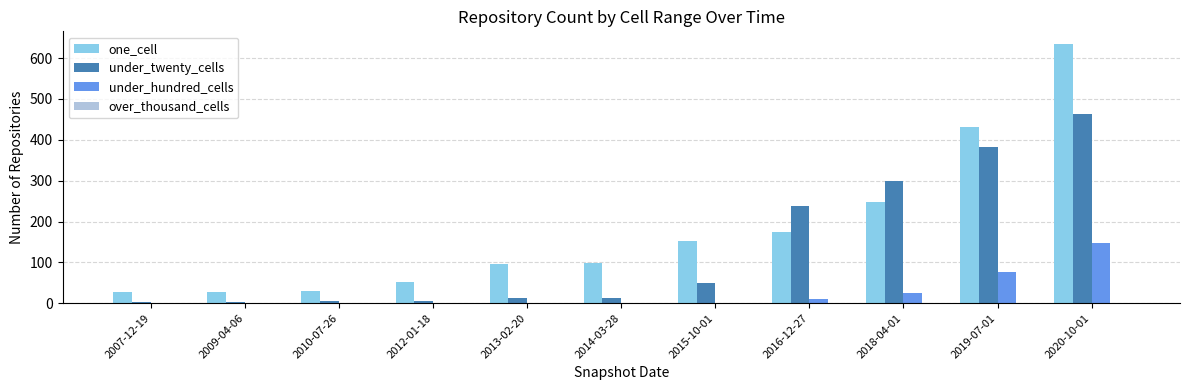

Which series has the widest spread of values?

one_cell